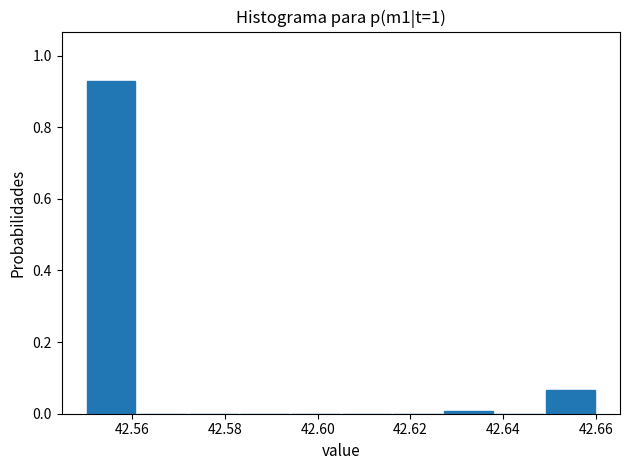

Which range on the x-axis has the tallest bar?

42.550 to 42.561